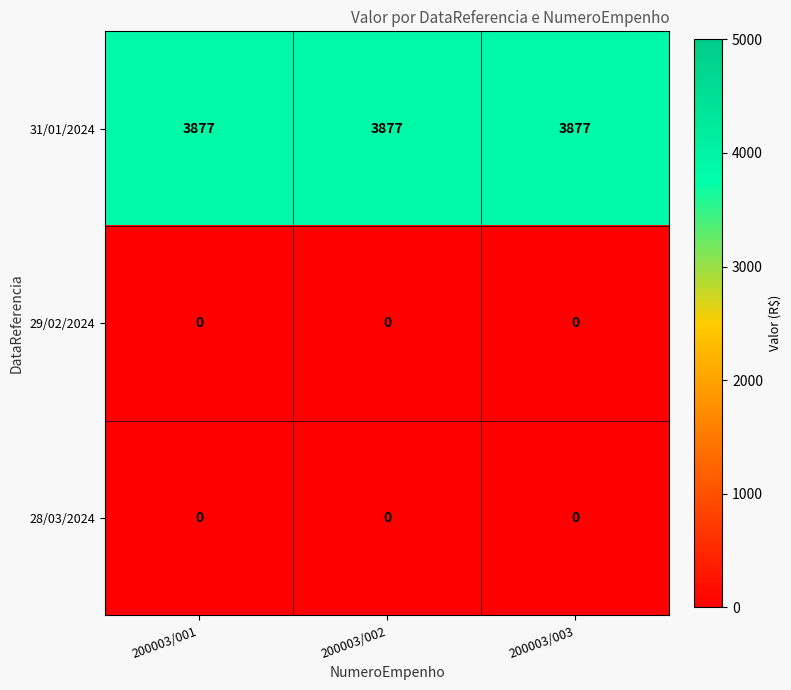

Which series has the largest total across all categories?

31/01/2024